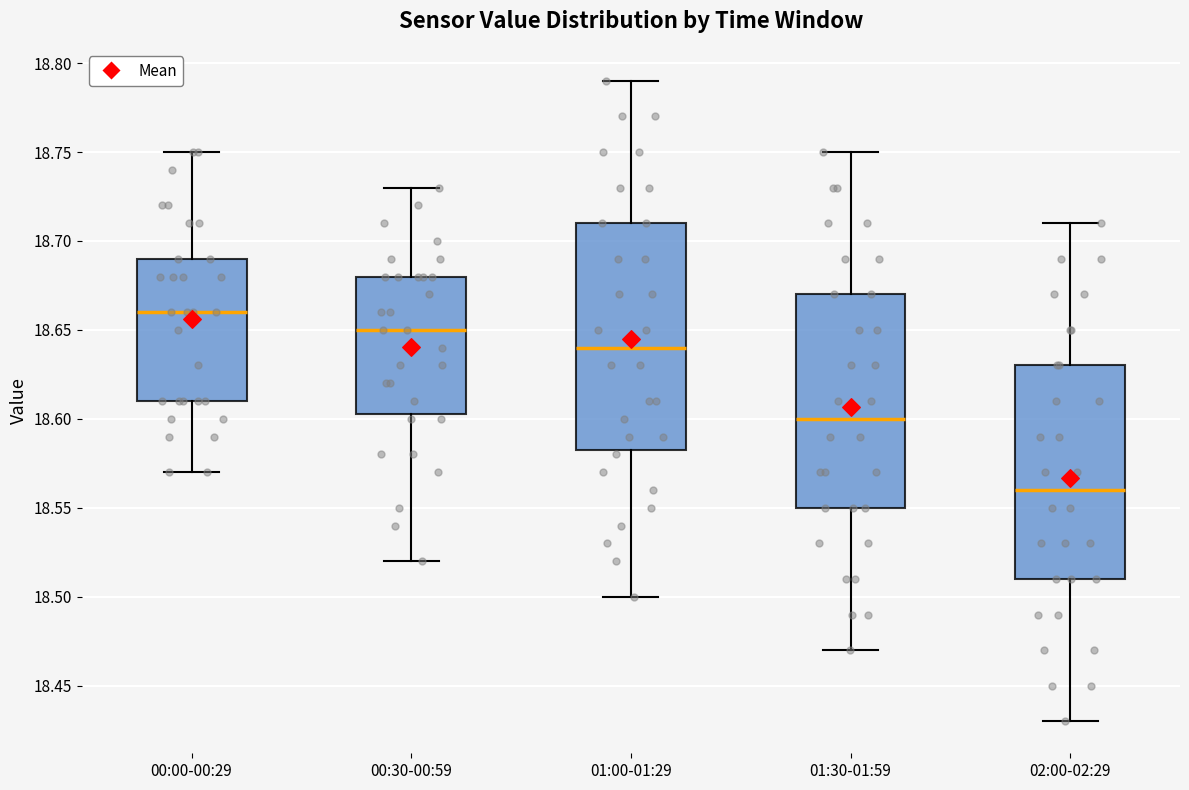

Which box is the tallest, from its lower edge to its upper edge?

01:00-01:29